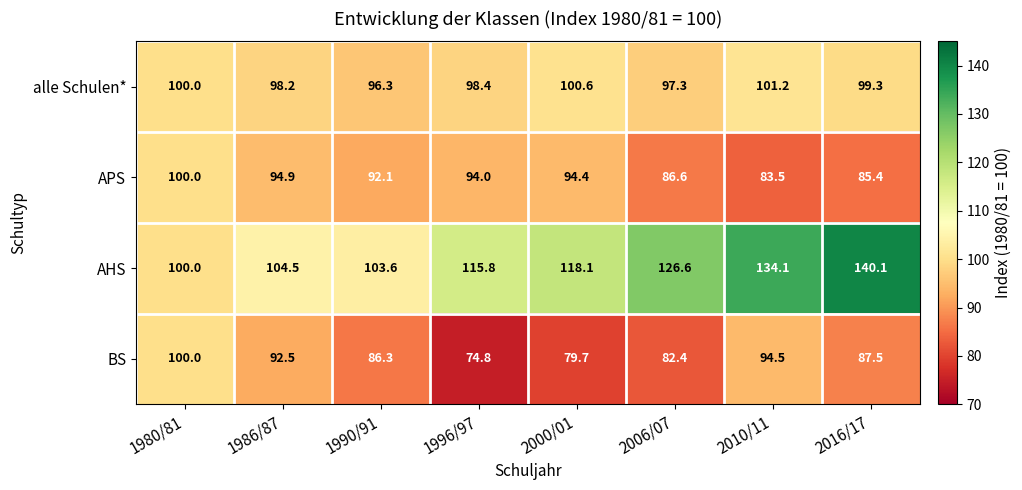

The AHS series shows 210.9 at 2016/17. True or false?

False